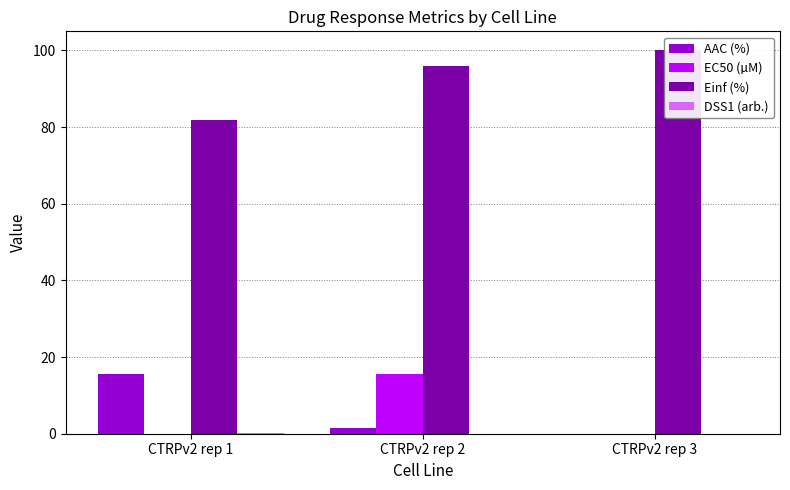

What is the sum of the AAC (%) values at CTRPv2 rep 1 and CTRPv2 rep 3?

15.7